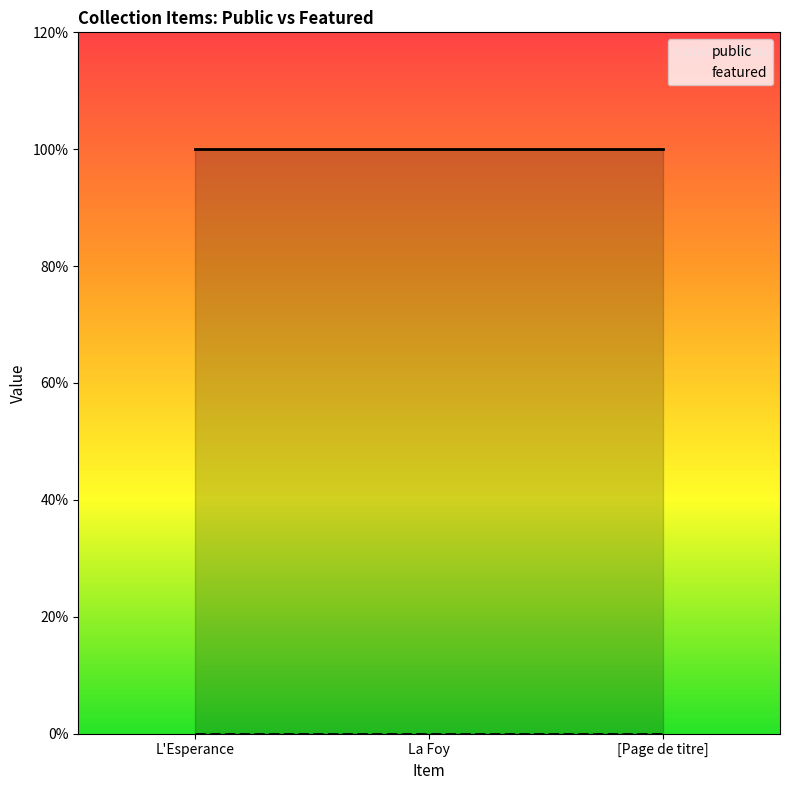

At which category does the chart reach its peak across all series?

L'Esperance